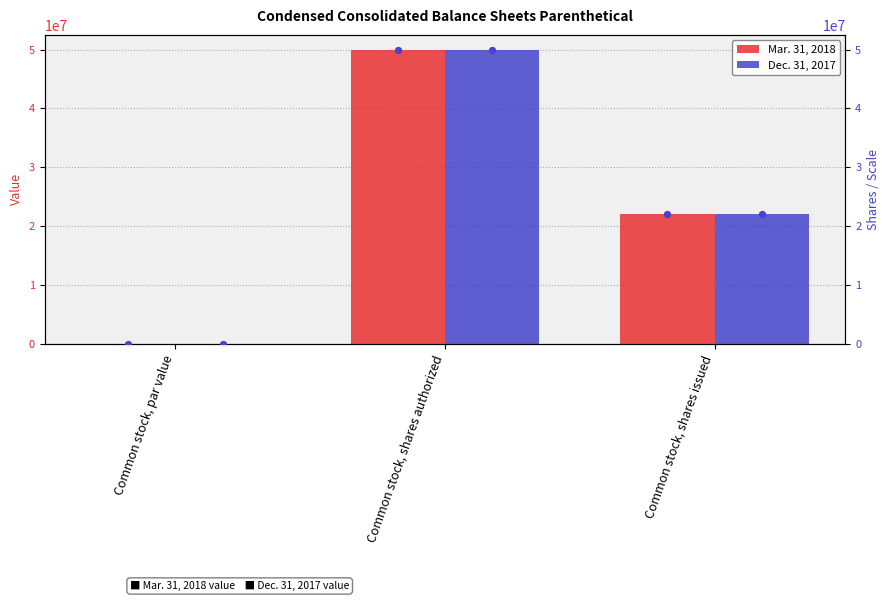

Which series has the largest total across all categories?

Mar. 31, 2018